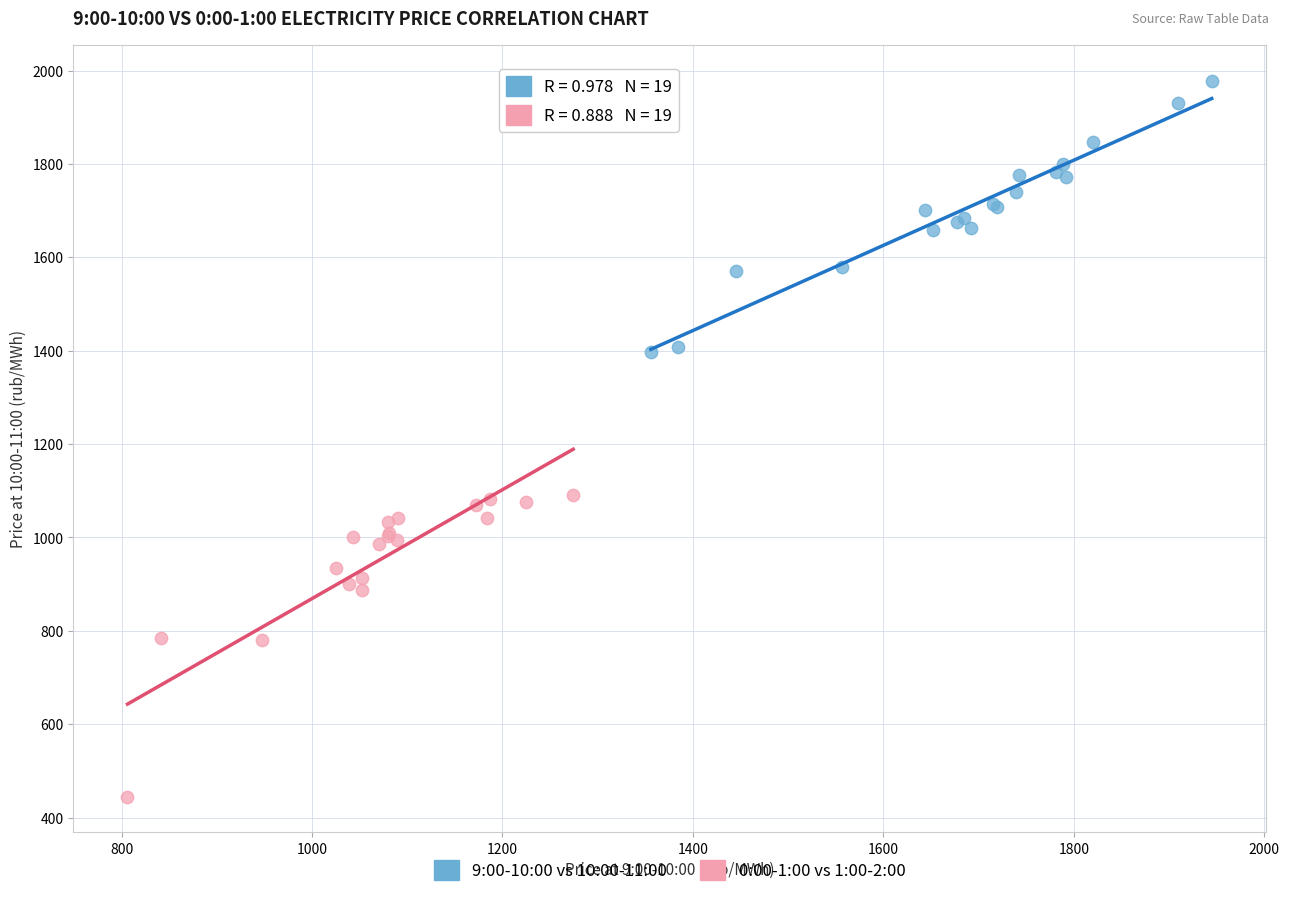

Which series reaches the maximum Y coordinate?

9:00-10:00 vs 10:00-11:00